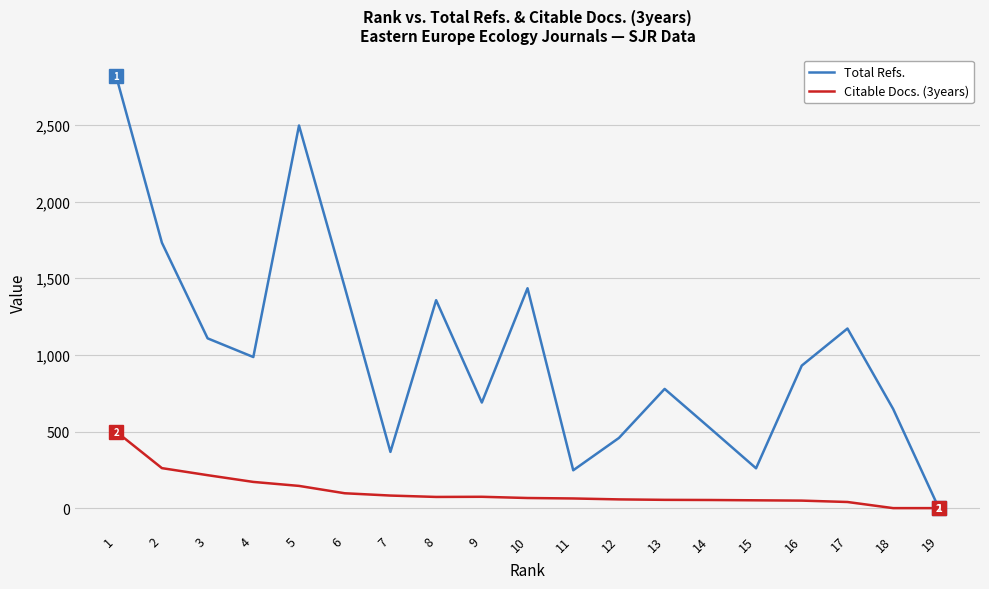

List the series in order of their overall mean, lowest first.

Citable Docs. (3years), Total Refs.